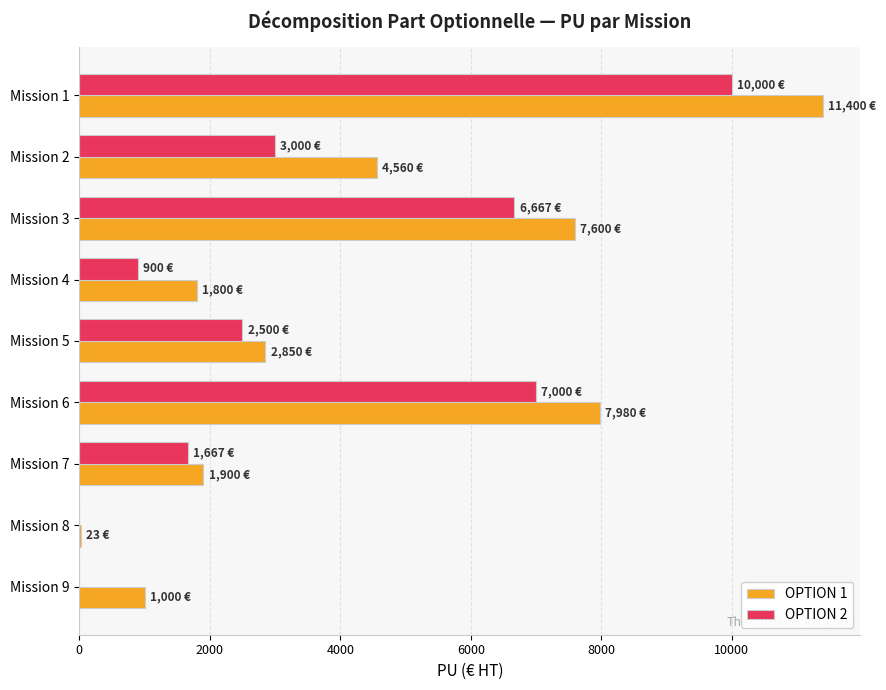

The value of OPTION 1 at Mission 2 is 4560. True or false?

True